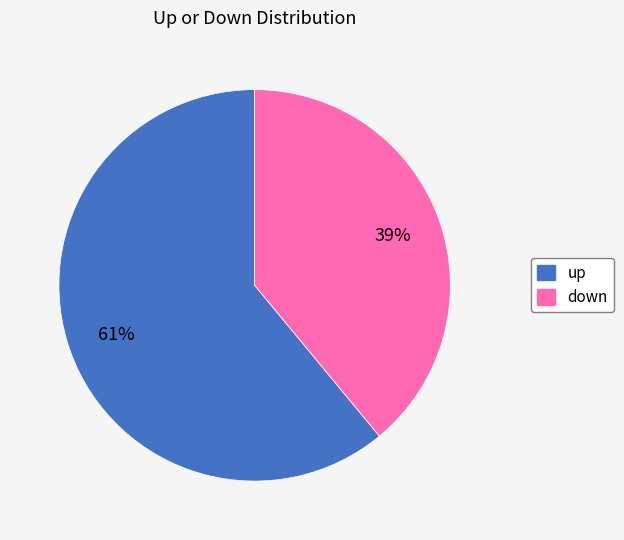

How many segments does this pie chart have?

2